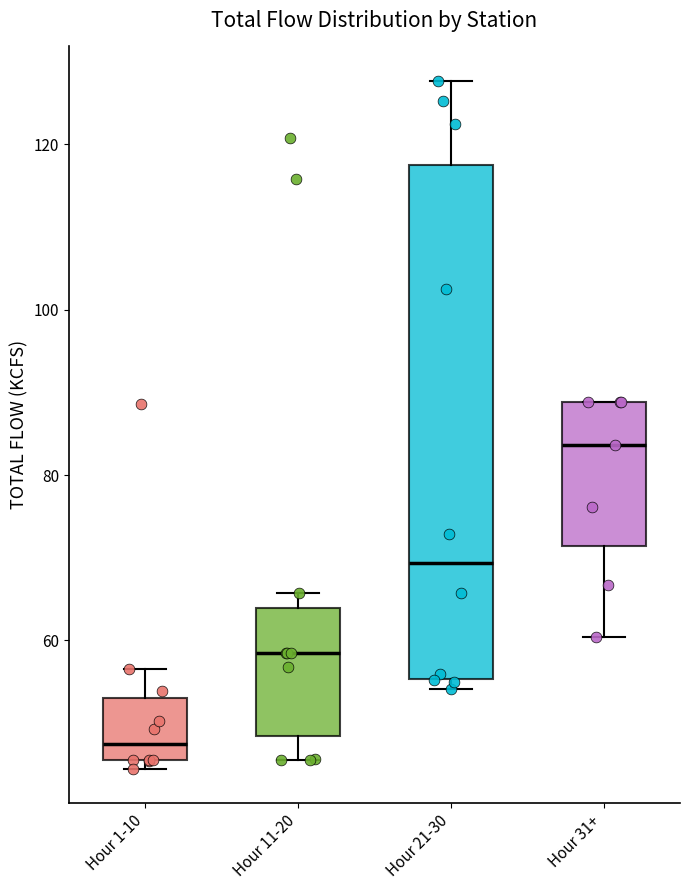

Which box's median line is the lowest?

Hour 1-10